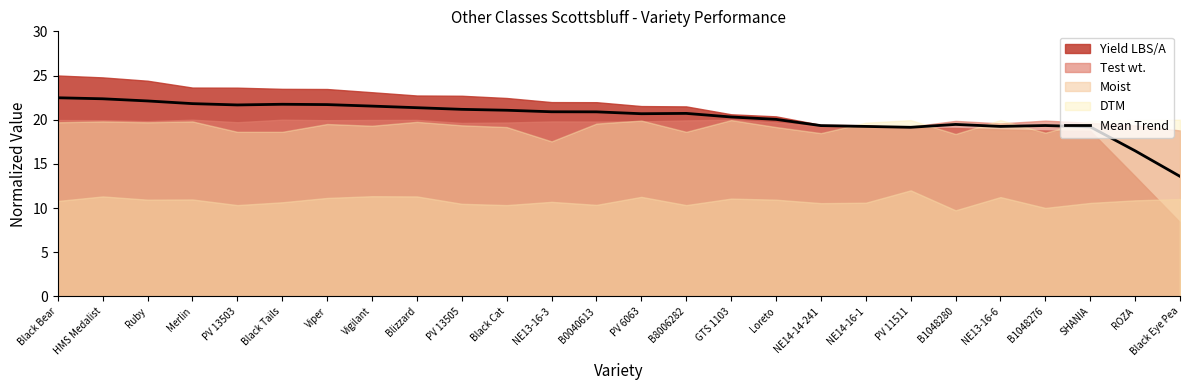

Reading left to right, what are all the values shown in this chart?

Black Bear=22.5	HMS Medalist=22.4	Ruby=22.1	Merlin=21.8	PV 13503=21.7	Black Tails=21.7	Viper=21.7	Vigilant=21.5	Blizzard=21.4	PV 13505=21.2	Black Cat=21.1	NE13-16-3=20.9	B0040613=20.9	PV 6063=20.7	B8006282=20.7	GTS 1103=20.3	Loreto=20.0	NE14-14-241=19.3	NE14-16-1=19.2	PV 11511=19.1	B1048280=19.5	NE13-16-6=19.2	B1048276=19.3	SHANIA=19.2	ROZA=16.5	Black Eye Pea=13.6